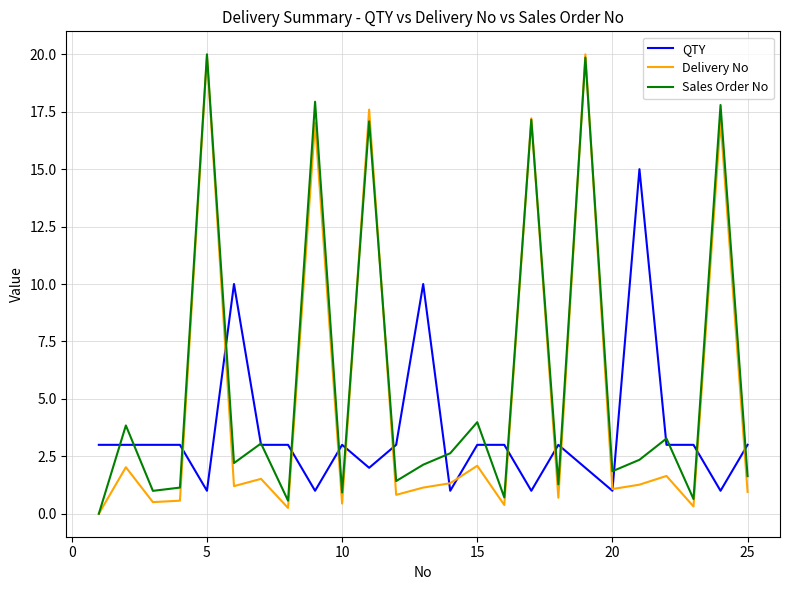

Rank the series by their average value, from lowest to highest.

QTY, Delivery No, Sales Order No